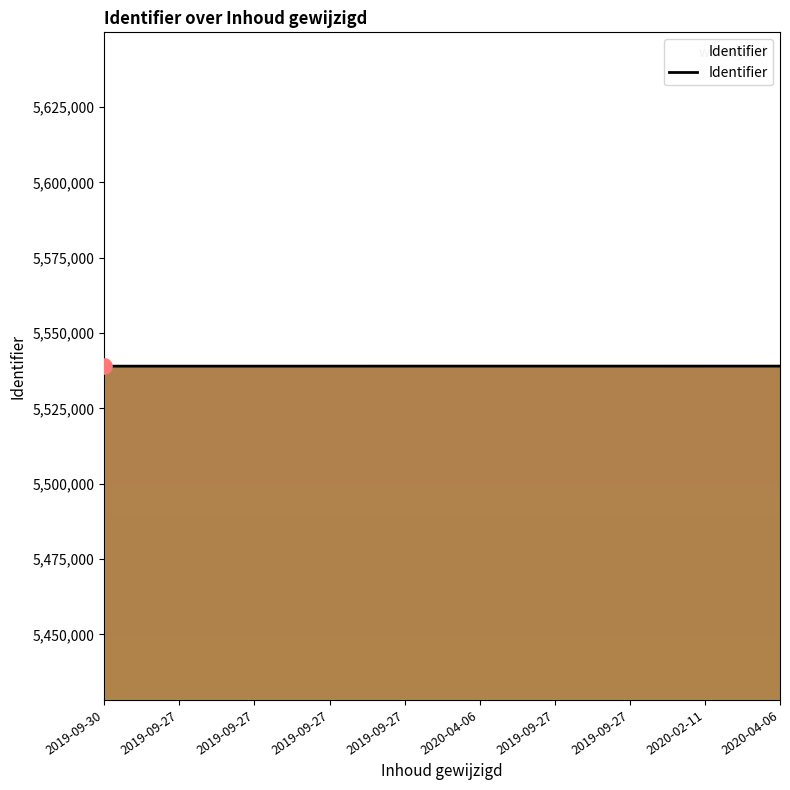

Which has a higher value, 2019-09-27 or 2019-09-27?

2019-09-27